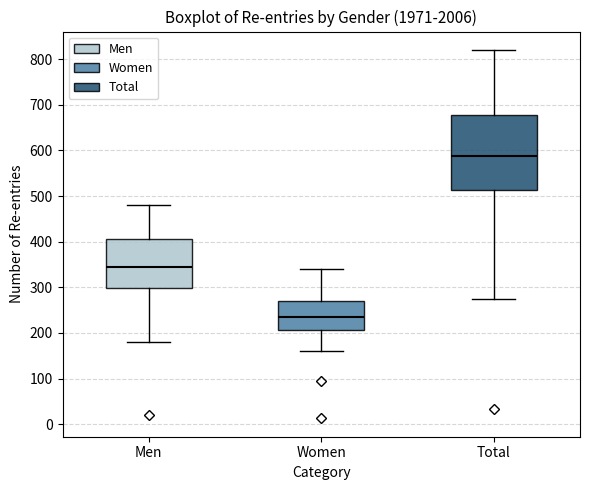

Which box has the lowest median line?

Women